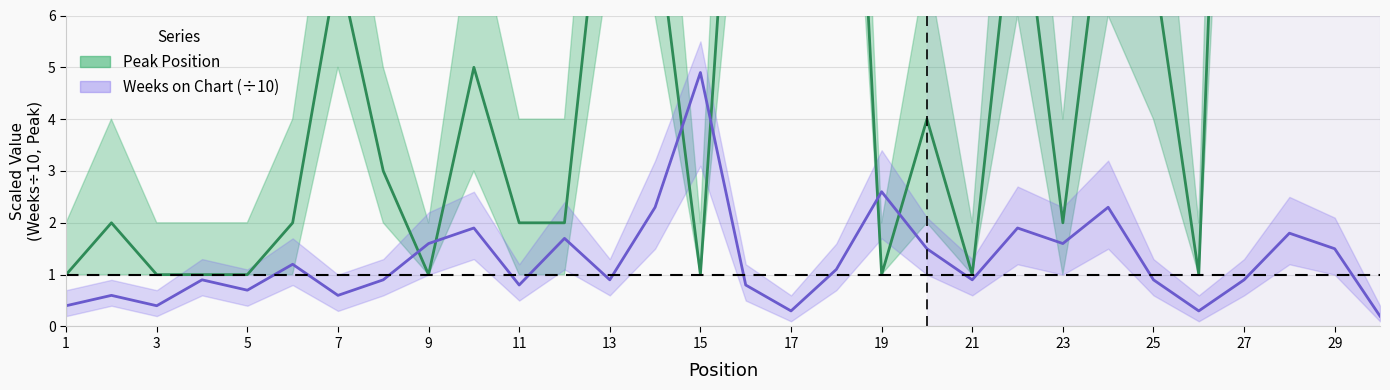

At how many categories does at least one series exceed 3?

16